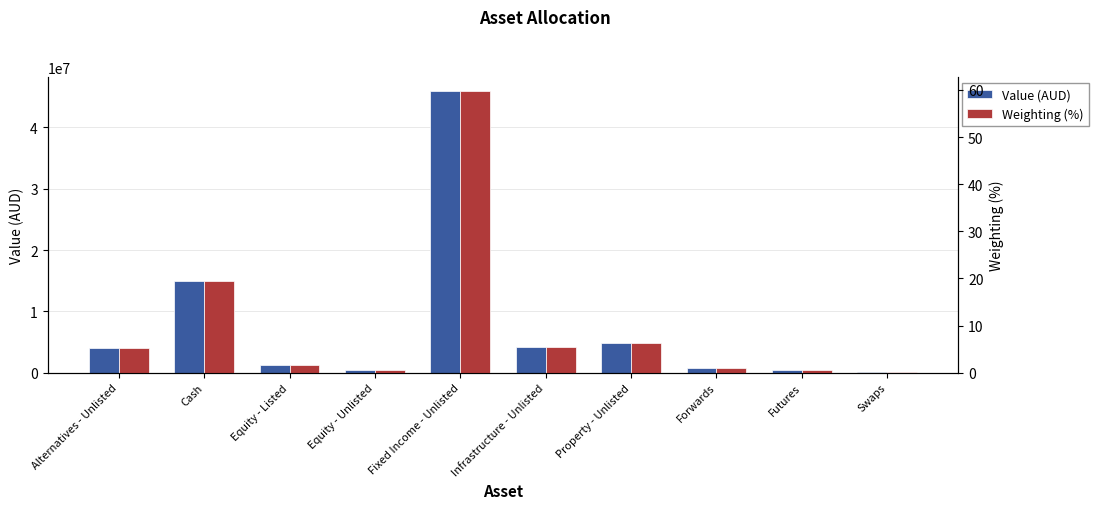

Reading left to right, list all the values displayed in this chart.

Value (AUD): 3946741.7	14930976.8	1335588.2	404014.0	45880501.2	4234759.3	4766637.6	778658.4	406943.9	161678.2
Weighting (%): 5.1	19.4	1.7	0.5	59.7	5.5	6.2	1.0	0.5	0.2